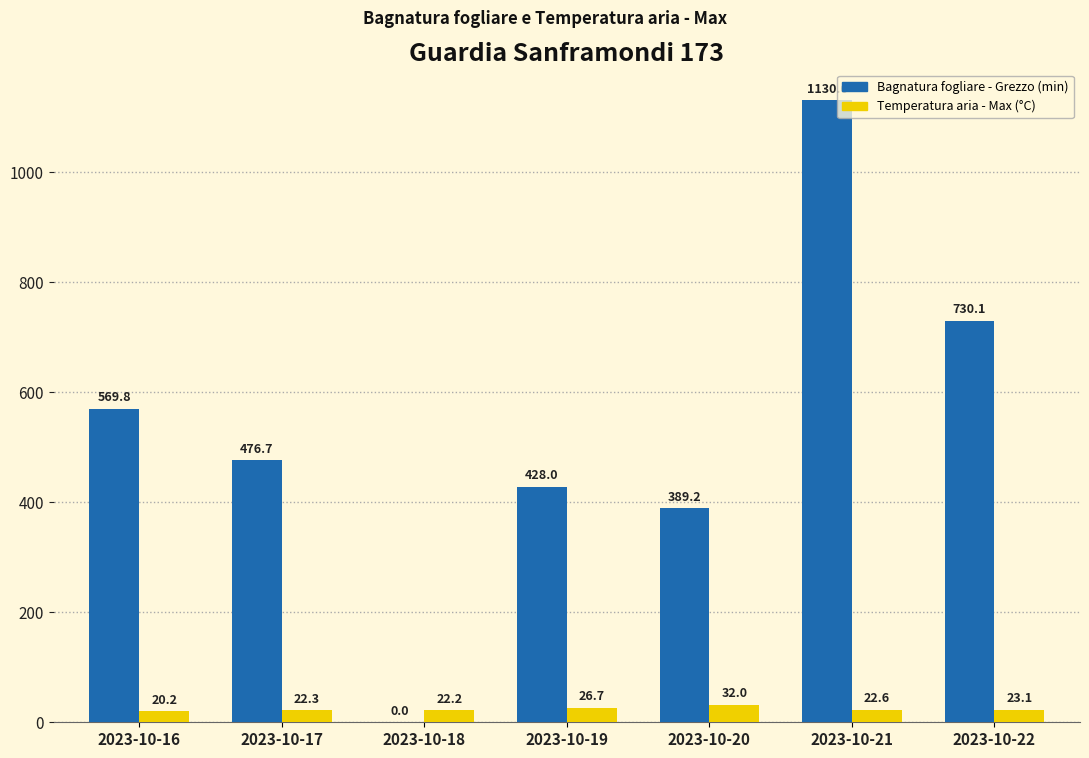

What is the difference between the Bagnatura fogliare - Grezzo (min) values at 2023-10-16 and 2023-10-22?

160.3